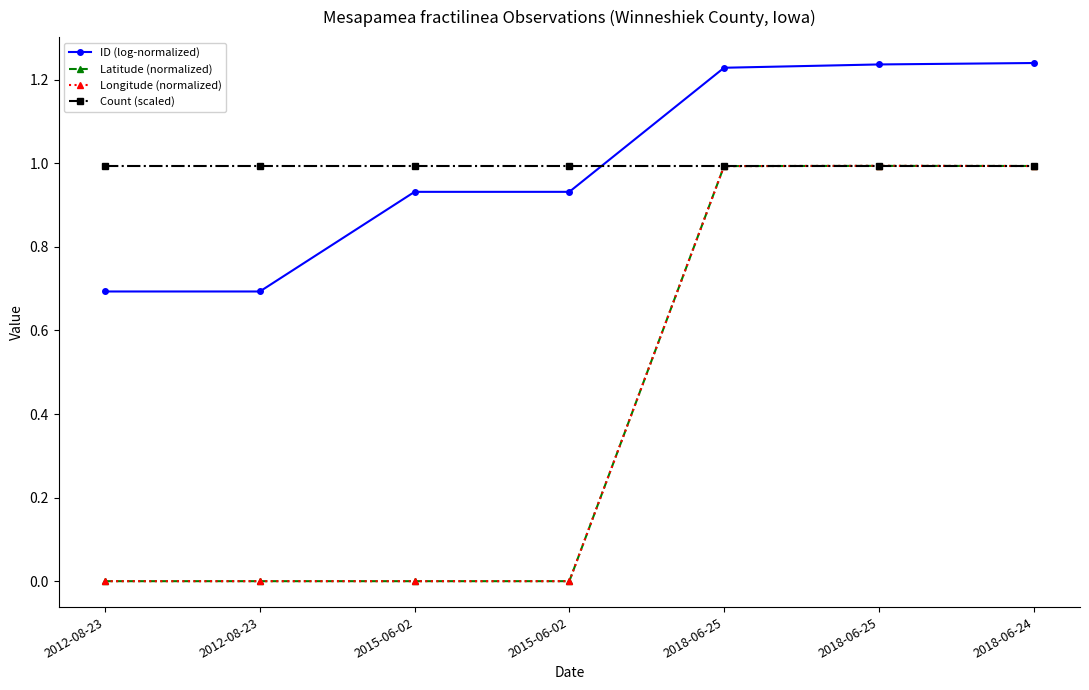

Which category has the highest value across all series?

2018-06-24